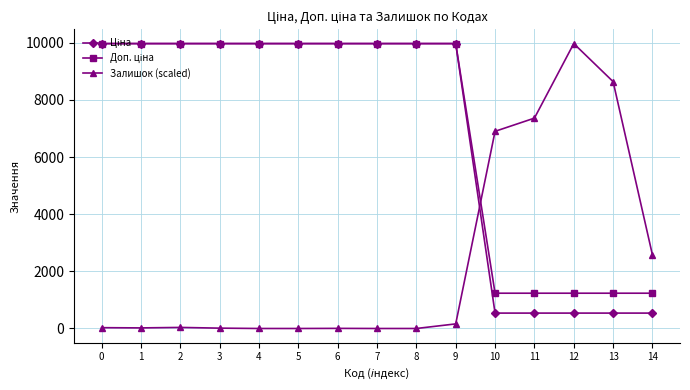

What is the maximum value shown in the chart?

9975.0